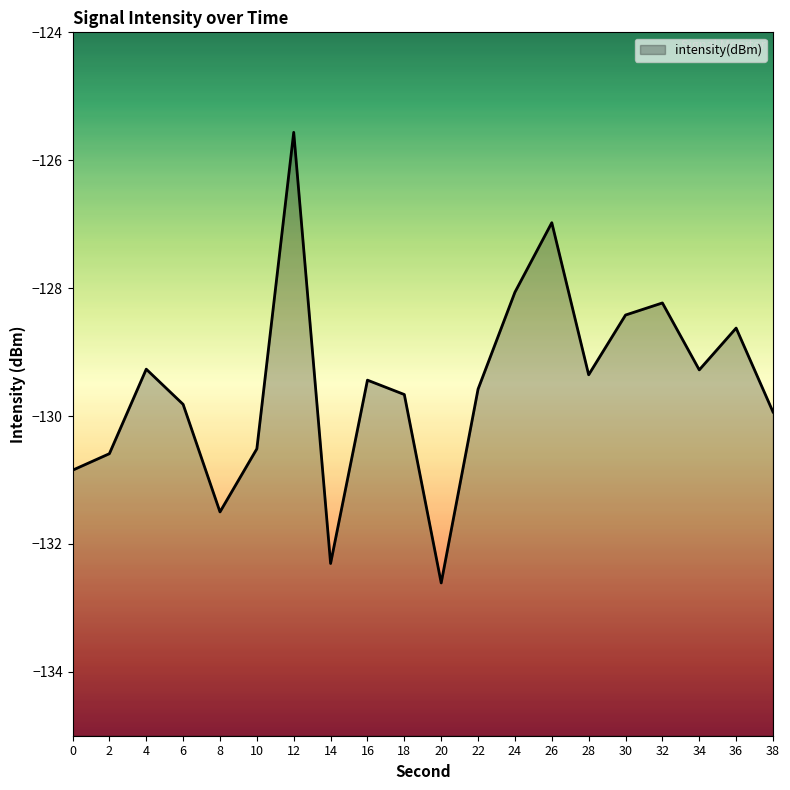

What is the sum of the values at 34 and 24?

-257.3